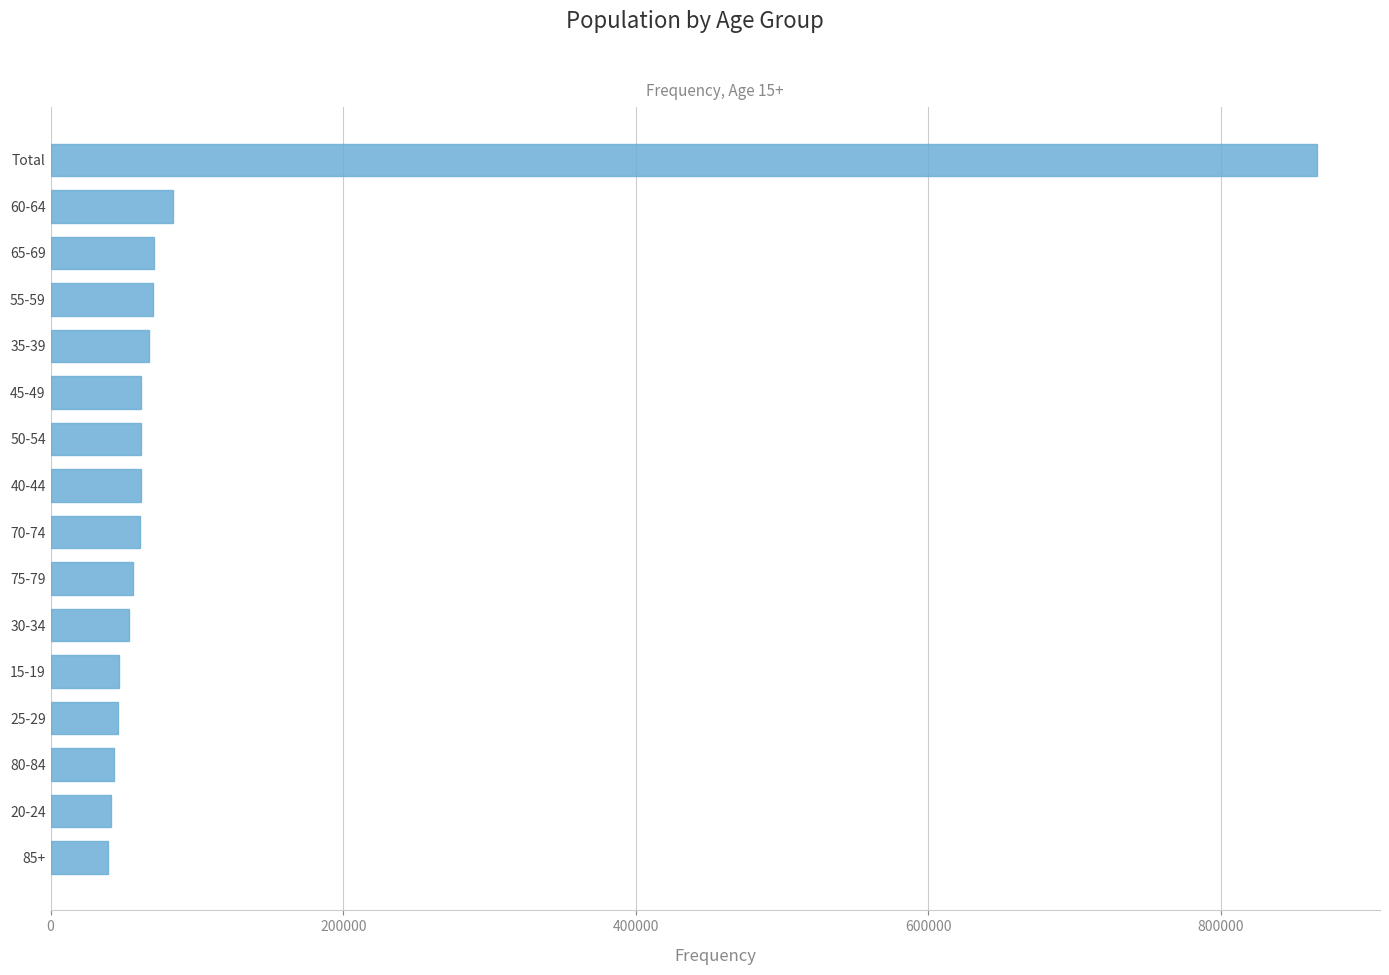

What is the label of the 5th bar from the top?

35-39